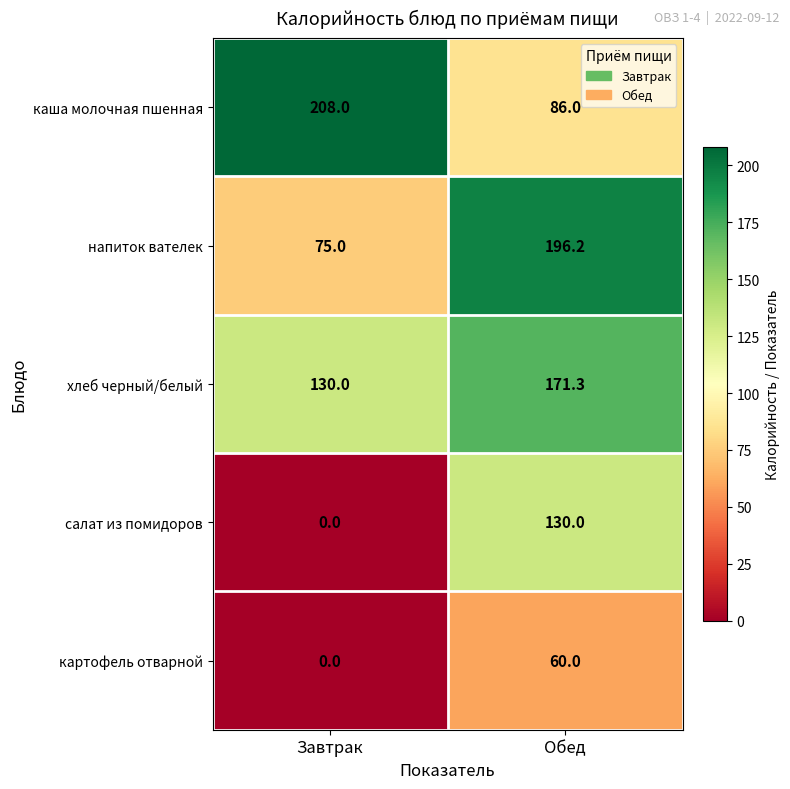

At which label is напиток вателек closest to 135?

Завтрак